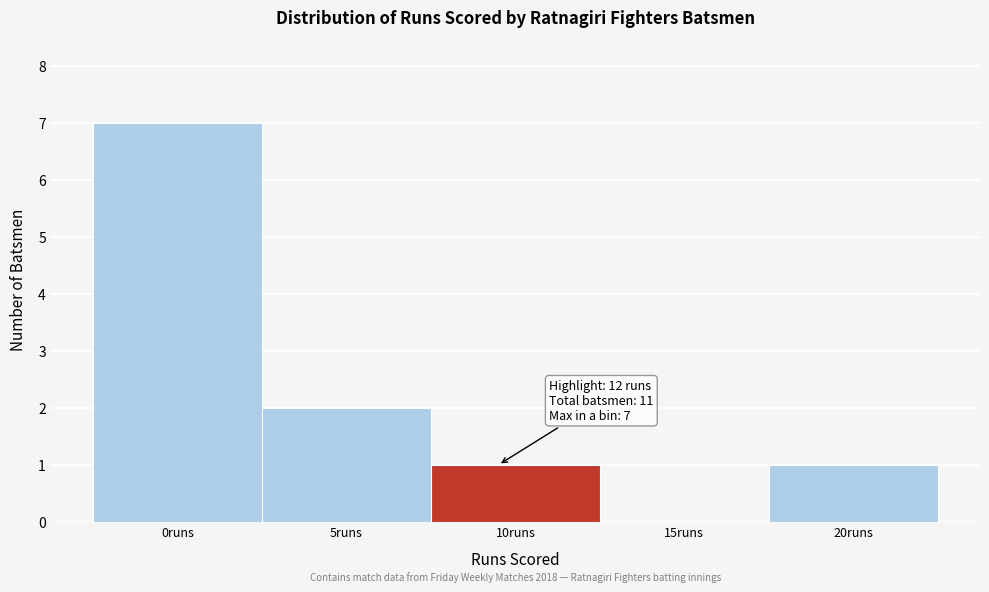

Reading left to right, transcribe all the data shown in this chart.

0runs=7	5runs=2	10runs=1	15runs=0	20runs=1